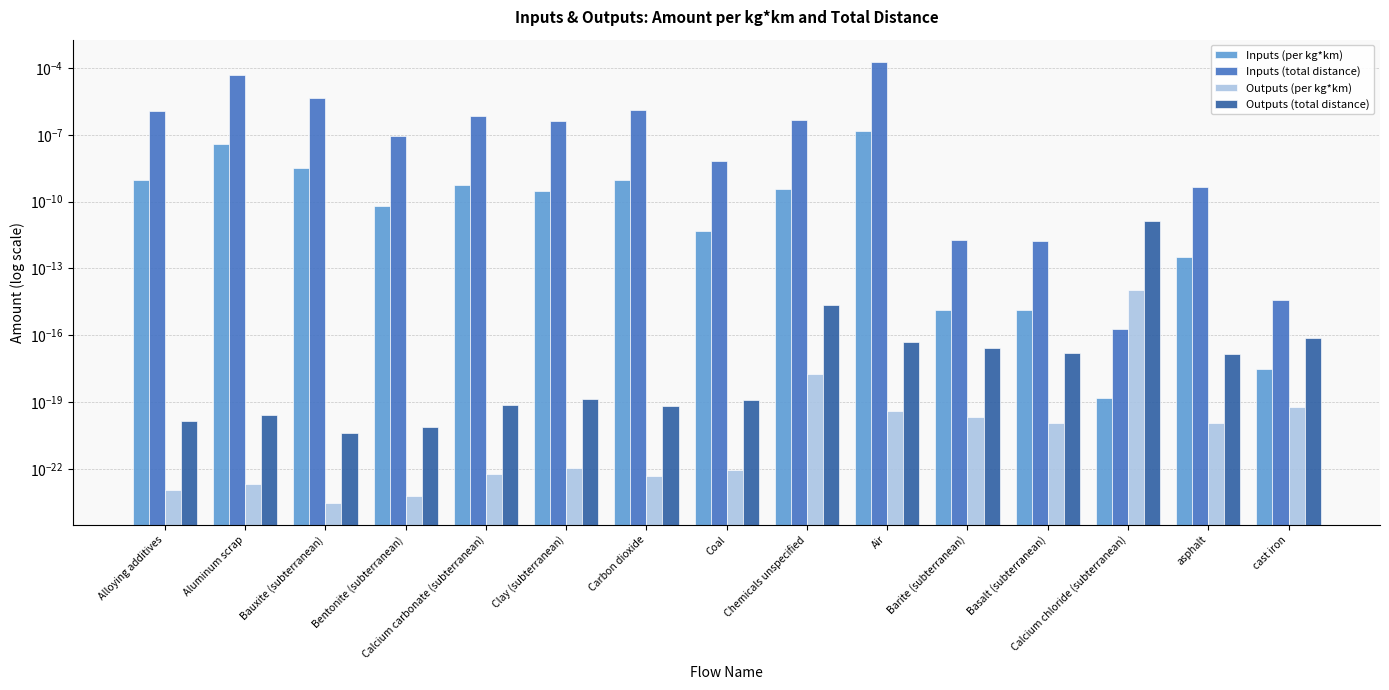

How many bars are there in each group?

4